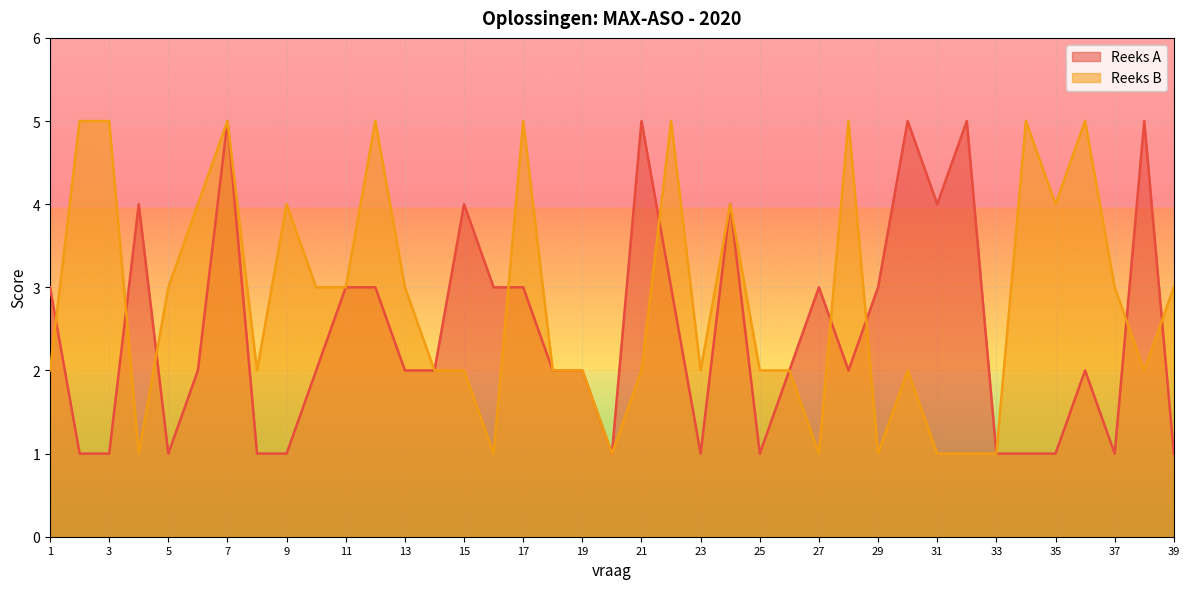

Reading left to right, transcribe all the data shown in this chart.

Reeks A: 3	1	1	4	1	2	5	1	1	2	3	3	2	2	4	3	3	2	2	1	5	3	1	4	1	2	3	2	3	5	4	5	1	1	1	2	1	5	1
Reeks B: 2	5	5	1	3	4	5	2	4	3	3	5	3	2	2	1	5	2	2	1	2	5	2	4	2	2	1	5	1	2	1	1	1	5	4	5	3	2	3